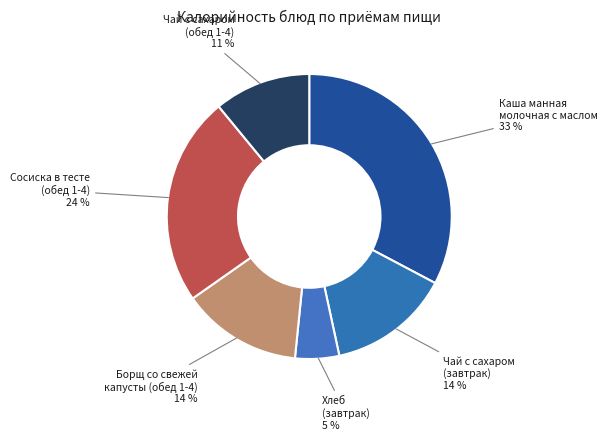

Which has a higher value, Борщ со свежей капусты (обед 1-4) or Хлеб (завтрак)?

Борщ со свежей капусты (обед 1-4)